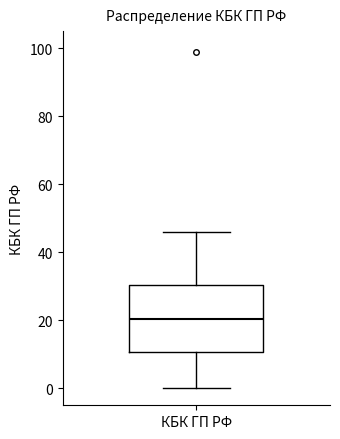

Read this box plot against the y-axis: the position of the median line, the range covered by the box, and the ends of both whiskers. The values are not printed on the chart, so give them approximately, as read against the axis.

median 20, box 10 to 30, whiskers 0 to 46